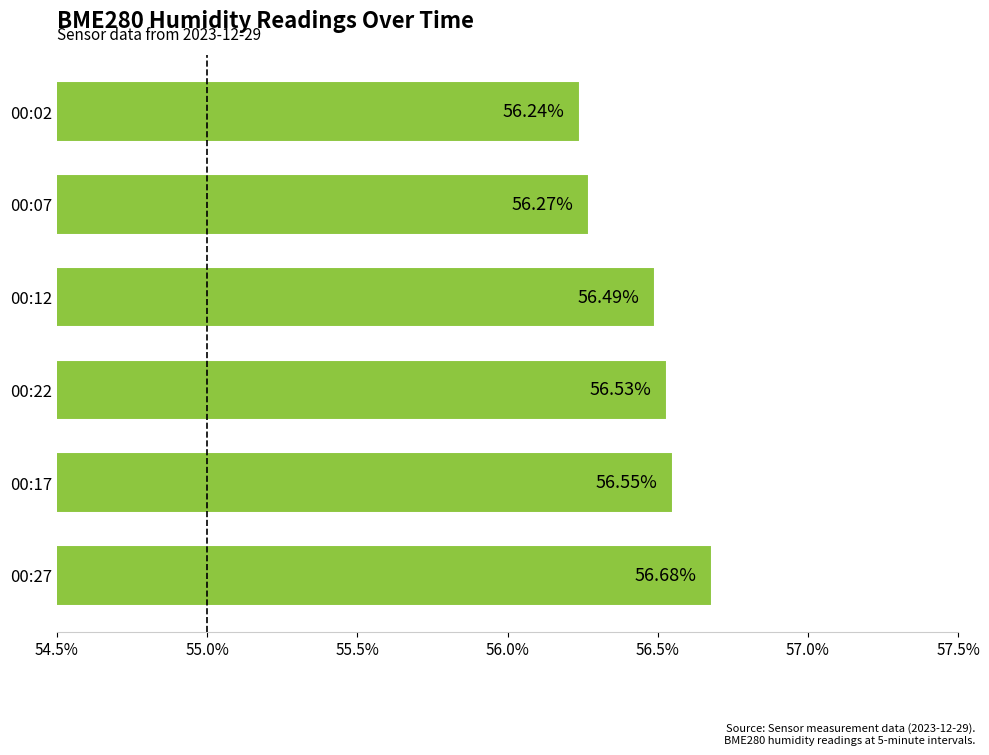

Which label corresponds to the smallest value in the chart?

00:02